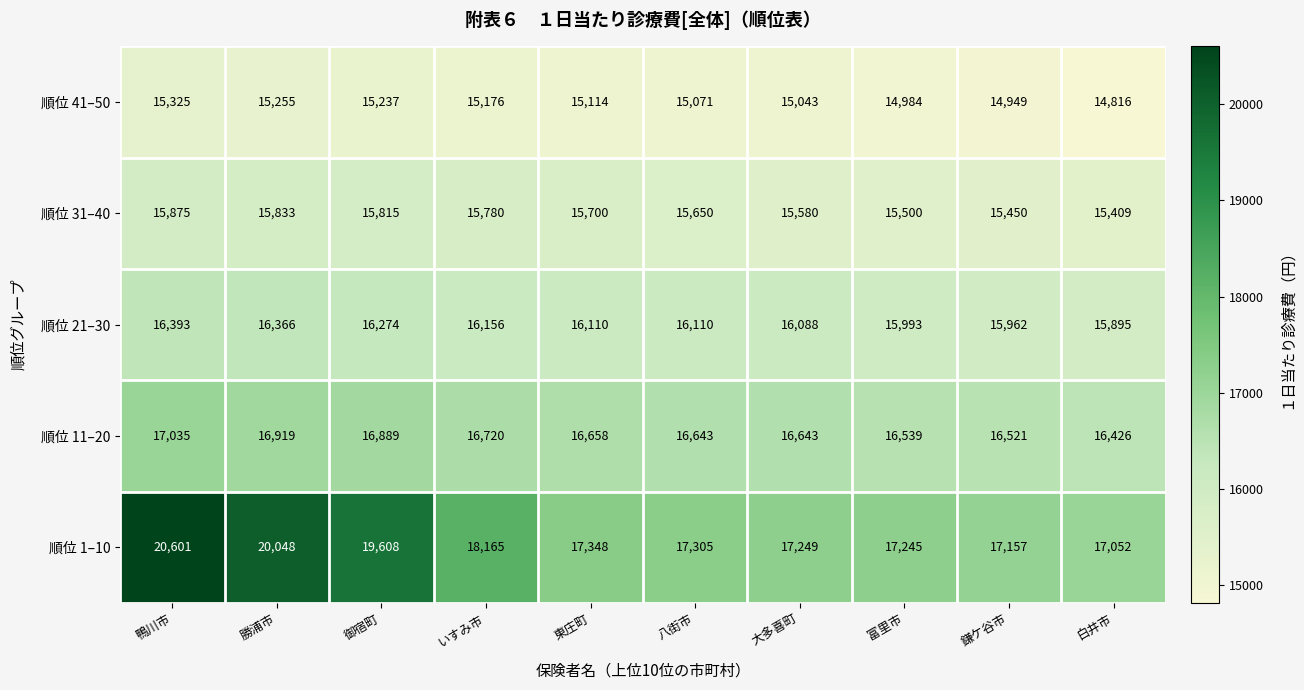

Which series has the largest range (max minus min)?

順位 1–10